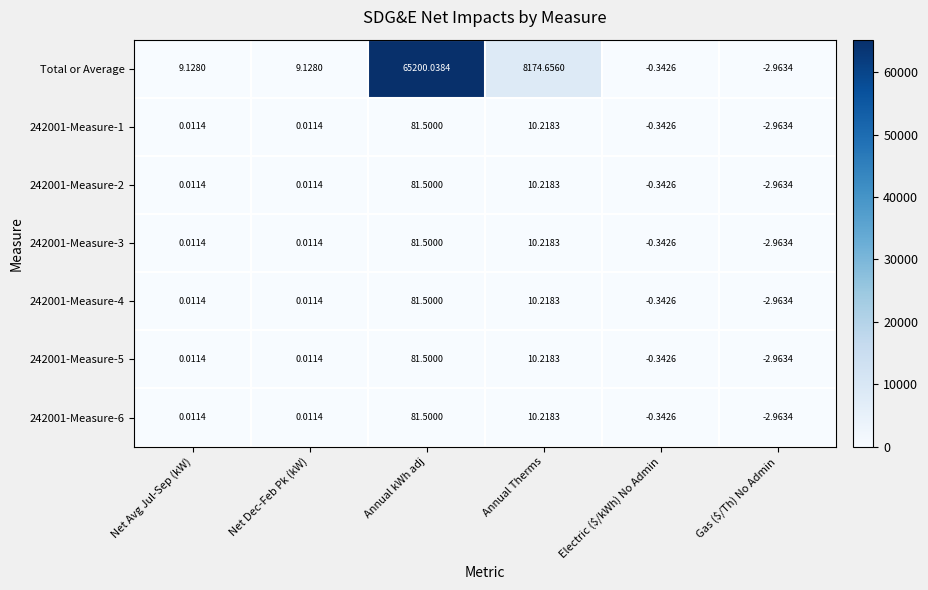

How many categories are shown in the chart?

6